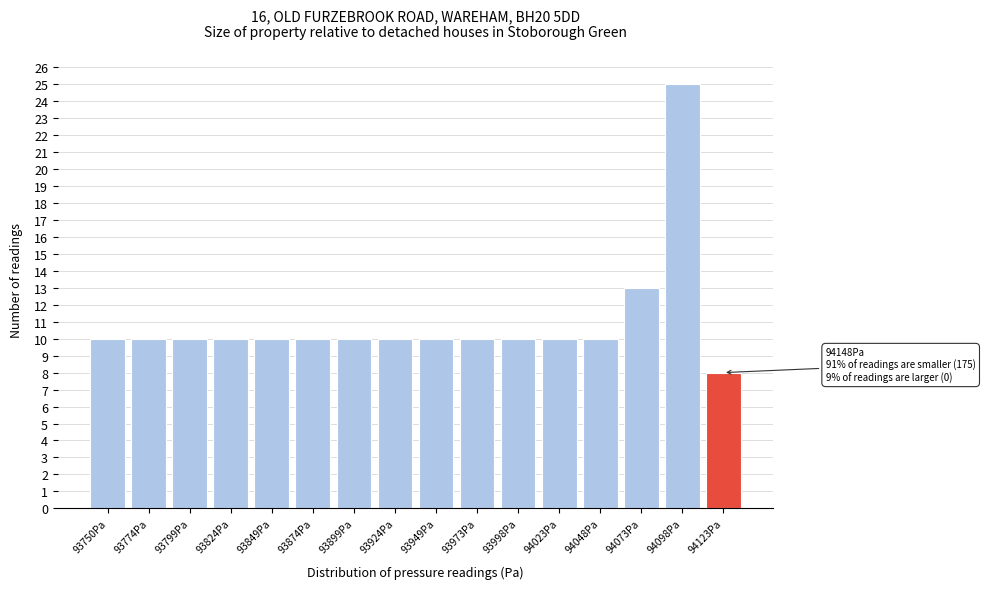

Reading left to right, extract all data points from this chart.

93750Pa=10	93774Pa=10	93799Pa=10	93824Pa=10	93849Pa=10	93874Pa=10	93899Pa=10	93924Pa=10	93949Pa=10	93973Pa=10	93998Pa=10	94023Pa=10	94048Pa=10	94073Pa=13	94098Pa=25	94123Pa=8